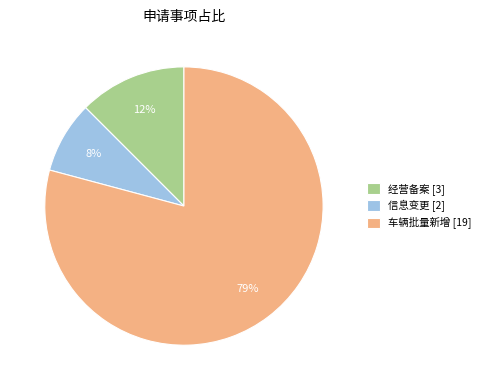

To the nearest percent, what is the difference between the 信息变更 and 经营备案 slice percentages?

4%